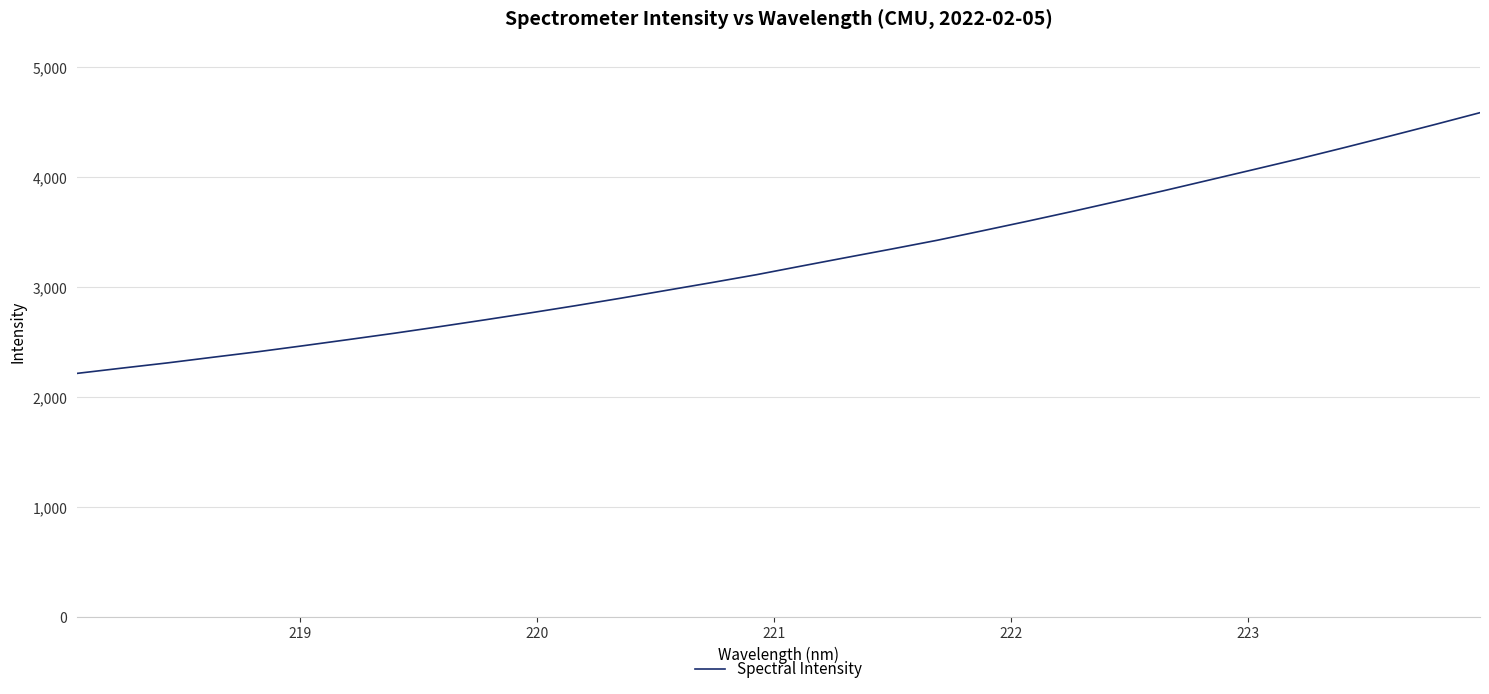

Reading left to right, what are all the values shown in this chart?

2216.6	2264.9	2312.1	2363.3	2413.7	2468.3	2524.3	2581.2	2641.1	2702.8	2766.1	2831.5	2899.5	2970.2	3040.7	3113.3	3192.3	3270.4	3347.6	3426.6	3512.9	3600.2	3689.9	3782.3	3876.0	3972.6	4069.5	4166.9	4268.7	4372.6	4478.1	4585.9